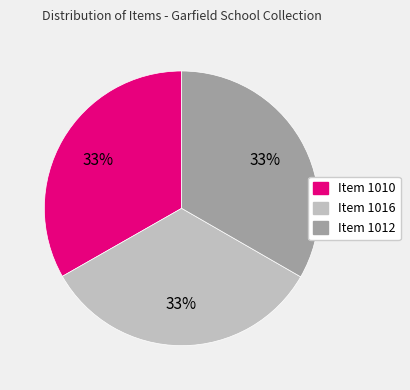

Approximately how many times larger is the value at Item 1012 compared to Item 1016?

1.0